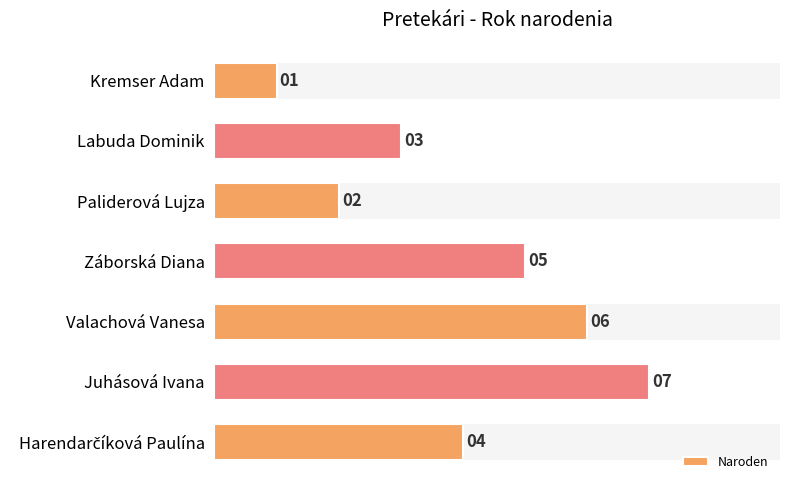

Between Paliderová Lujza and Záborská Diana, which is larger?

Záborská Diana